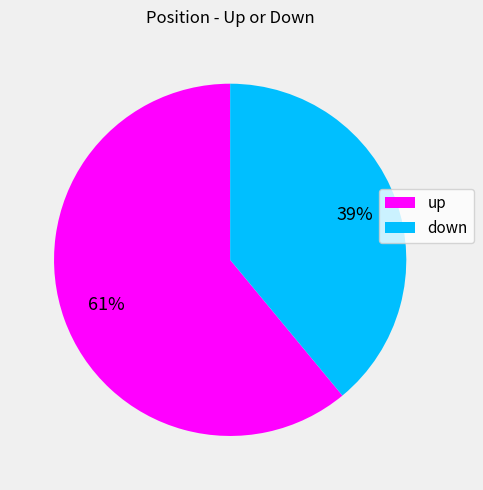

How many slices are in this pie chart?

2